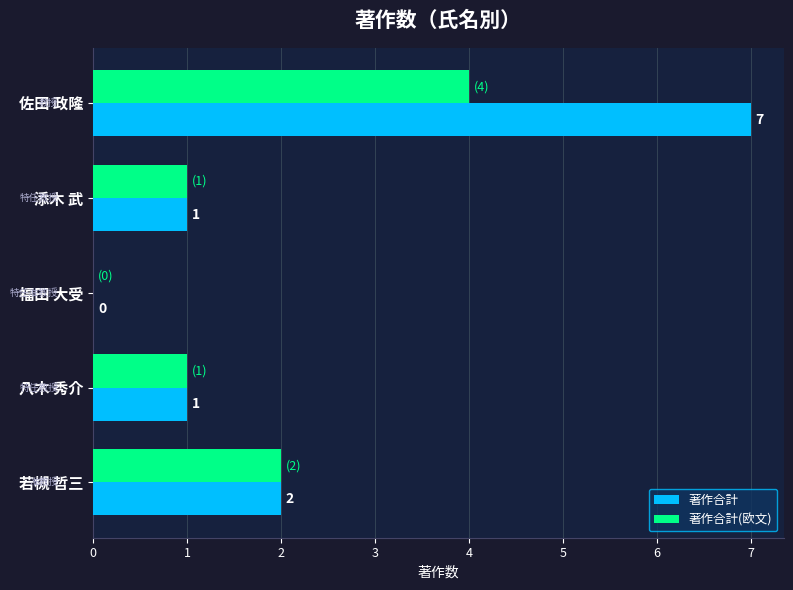

How many 著作合計 values are between 1 and 2?

3